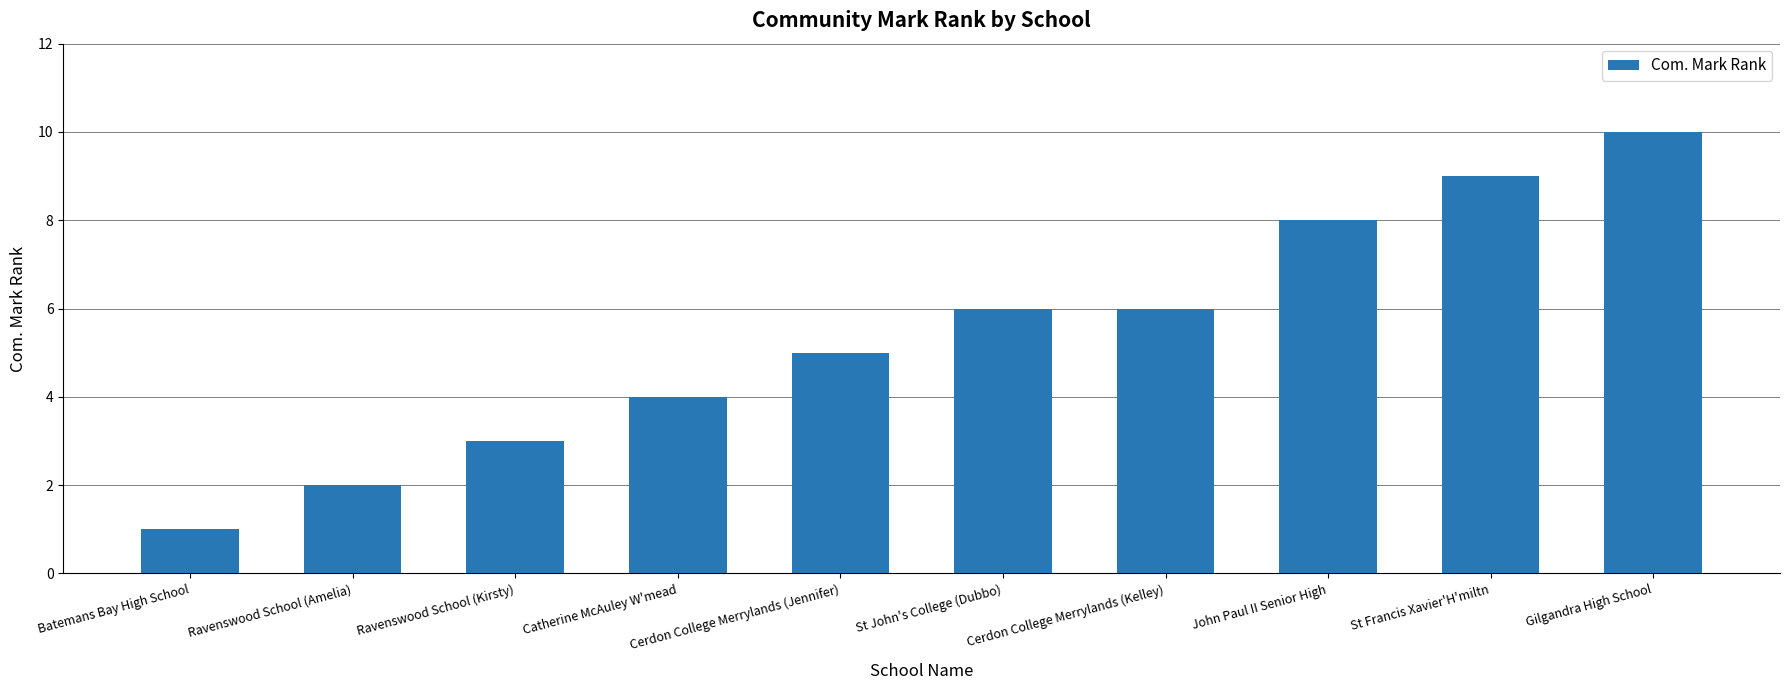

What is the minimum value shown in the chart?

1